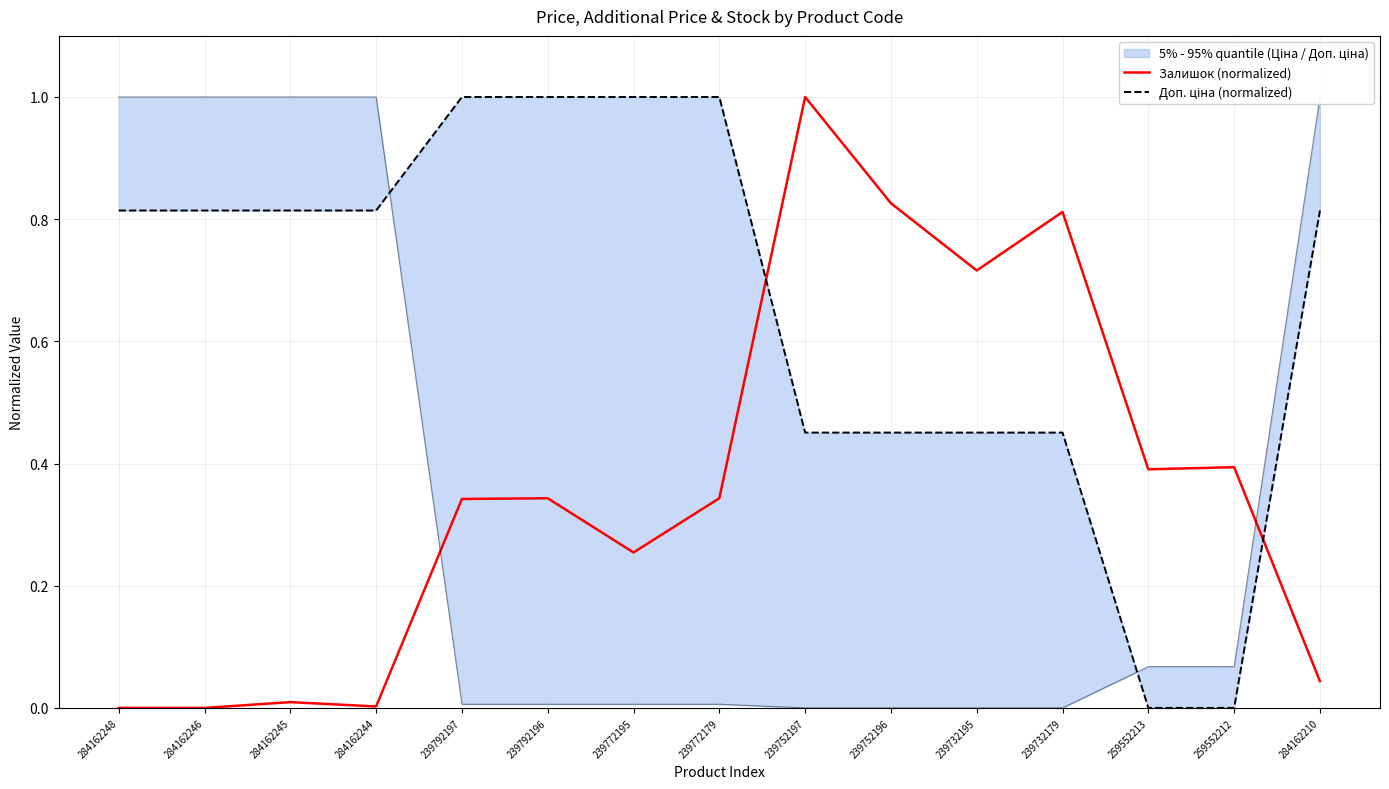

At which category does Залишок (normalized) reach its first local peak?

284162245